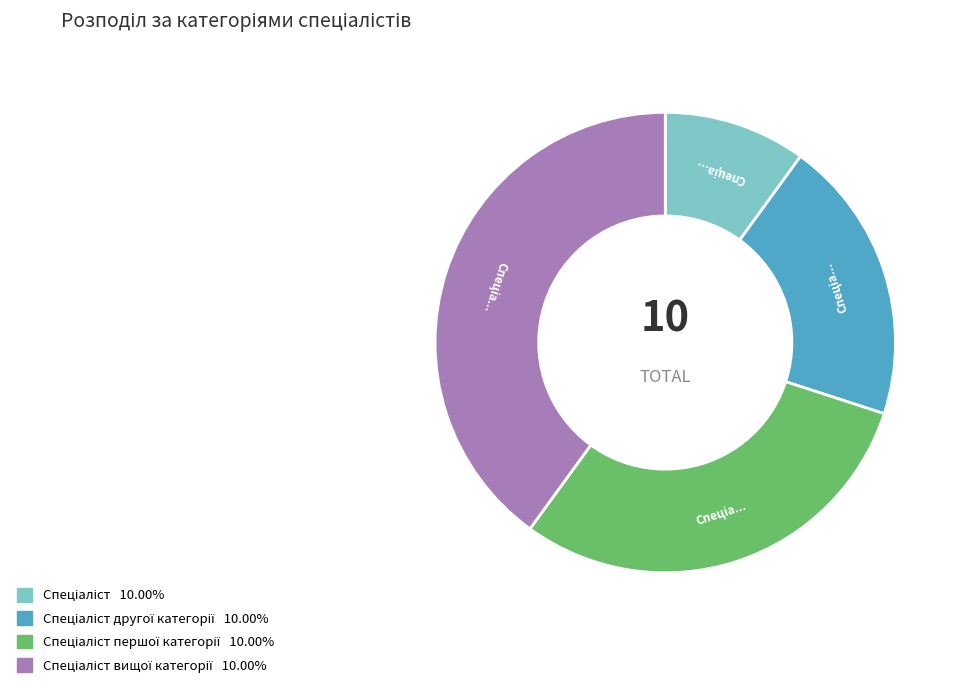

Does any single category account for the majority?

No